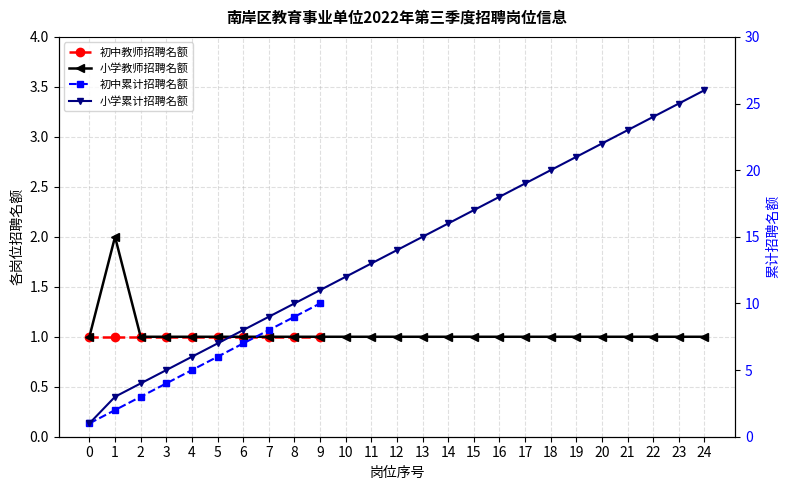

Is it true that the value at 22 is 1?

True